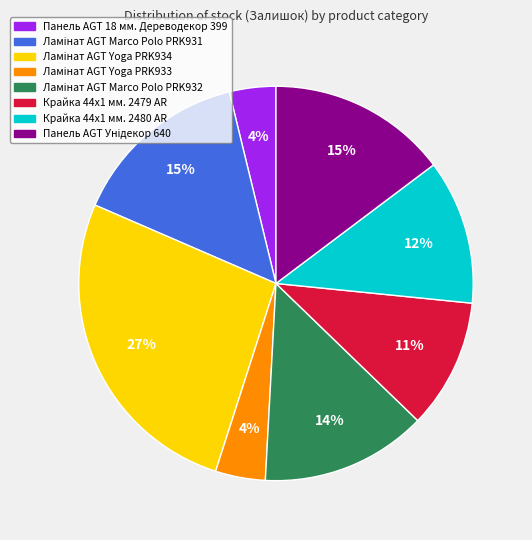

True or false: Крайка 44x1 мм. 2480 AR accounts for 12% of the total.

True